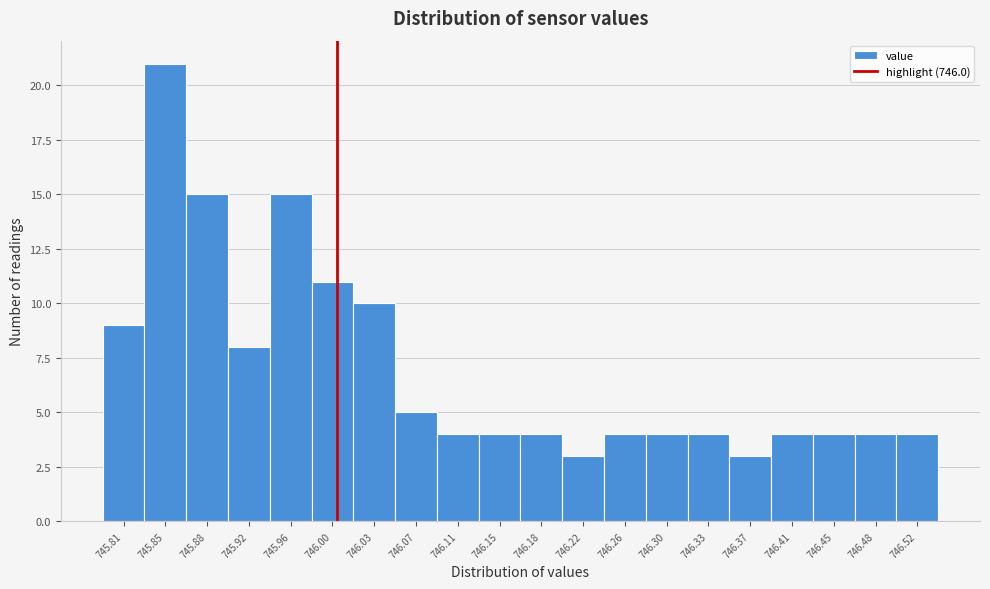

What is the height of the bar covering 745.790 to 745.830 on the x-axis? Neither the bar edges nor the heights are printed on the chart, so give them approximately, as read against the axes.

9